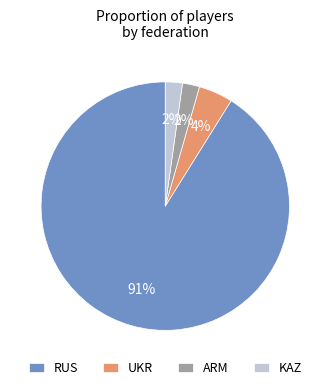

Which slice is the largest?

RUS